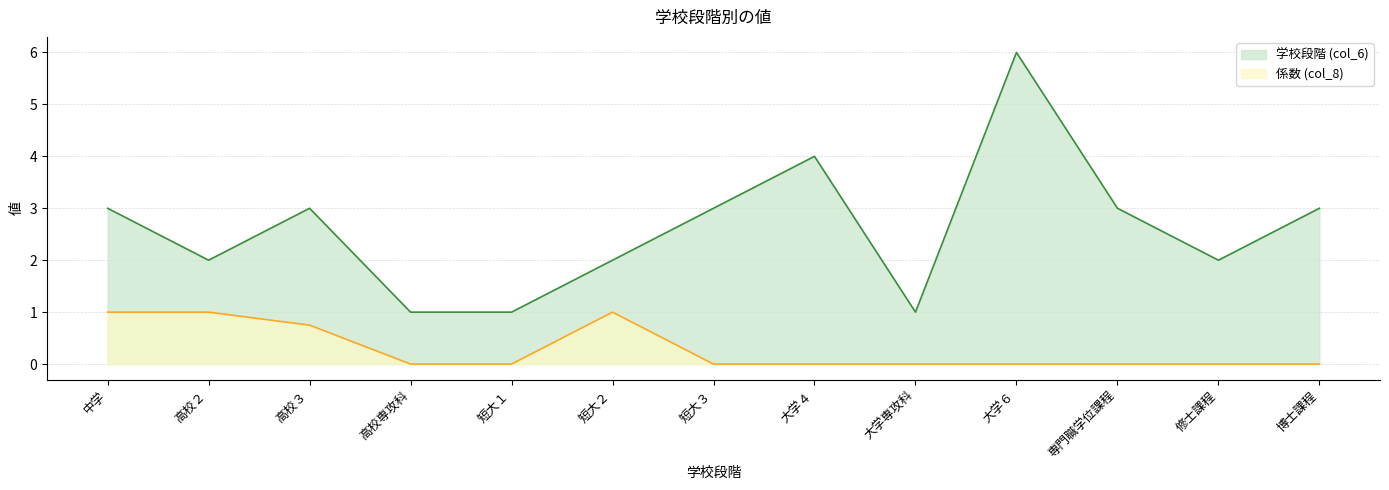

List the series in order of their peak value, lowest first.

係数 (col_8), 学校段階 (col_6)